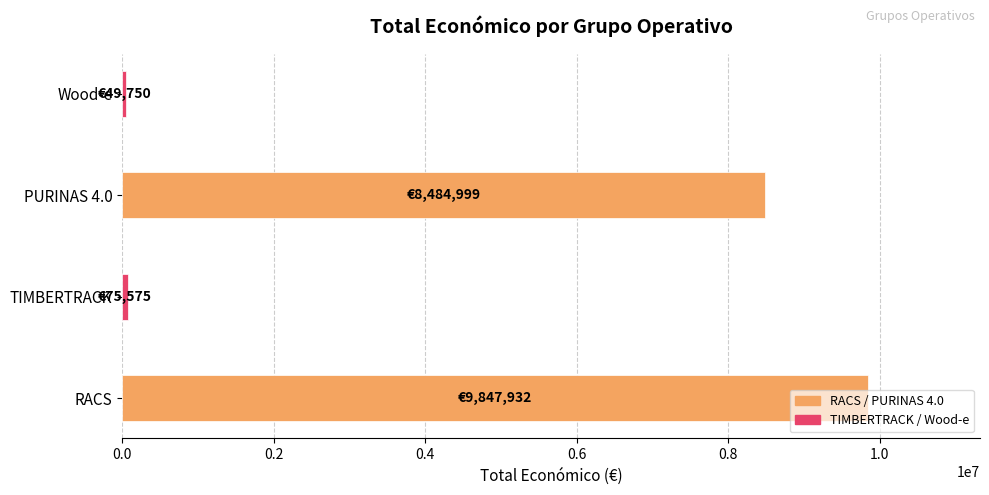

Which has a higher value, RACS or PURINAS 4.0?

RACS